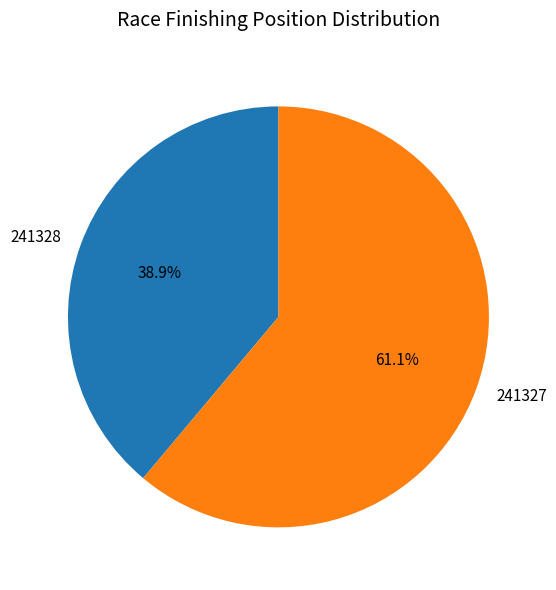

To the nearest percent, what is the difference between the largest and smallest slice percentages?

22%